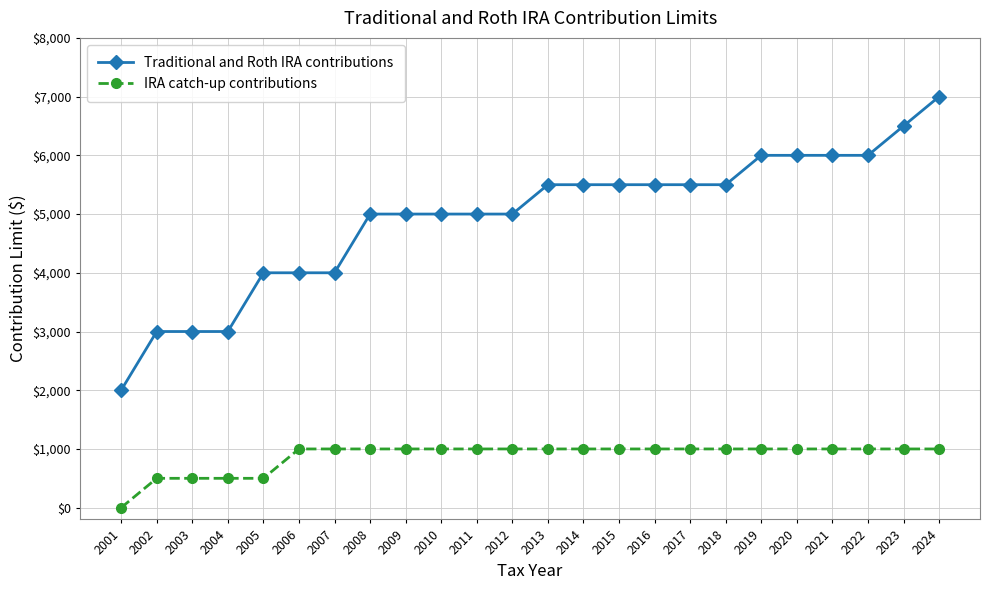

What is the approximate value of Traditional and Roth IRA contributions at 2003, to the nearest 10?

3000